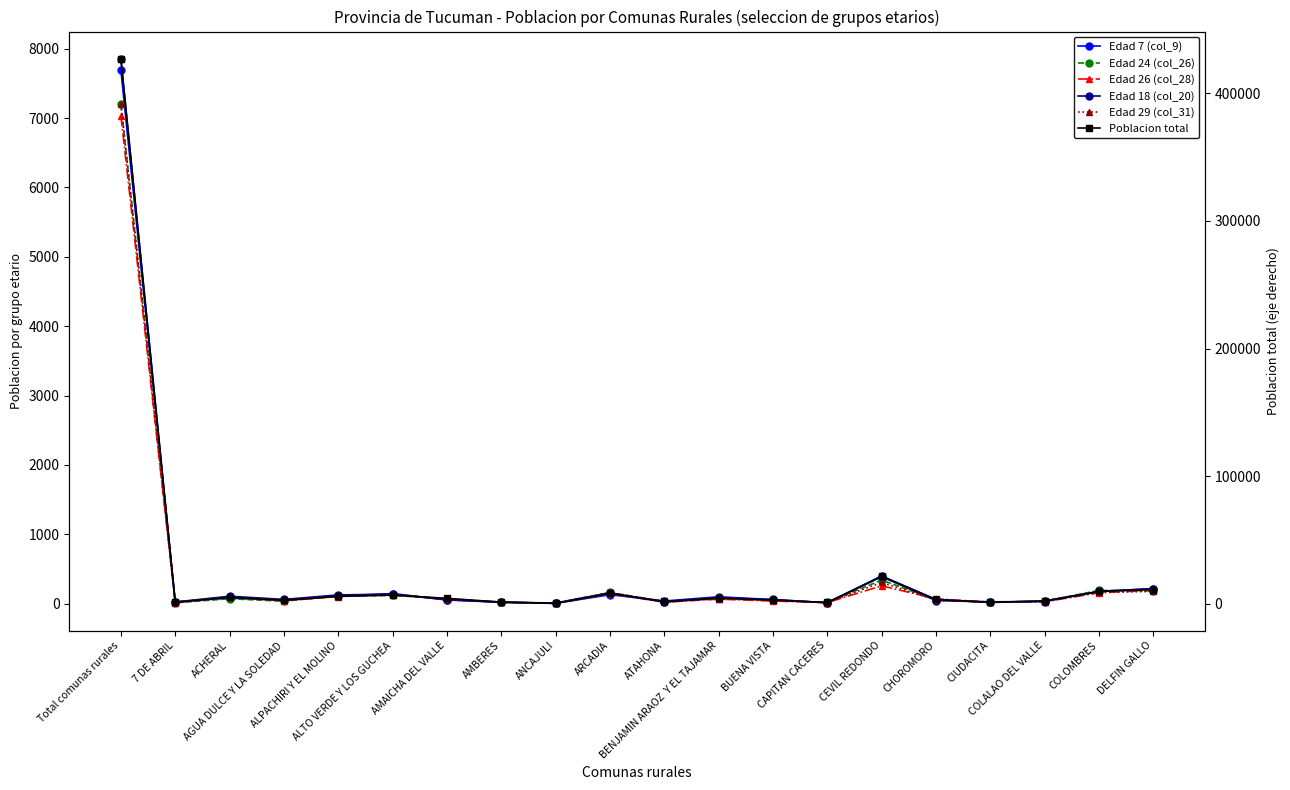

List the labels in order of Edad 26 (col_28) value, largest first.

Total comunas rurales, CEVIL REDONDO, DELFIN GALLO, COLOMBRES, ARCADIA, ALTO VERDE Y LOS GUCHEA, ALPACHIRI Y EL MOLINO, ACHERAL, CHOROMORO, AMAICHA DEL VALLE, BENJAMIN ARAOZ  Y EL TAJAMAR, AGUA DULCE Y LA SOLEDAD, BUENA VISTA, COLALAO DEL VALLE, CIUDACITA, ATAHONA, AMBERES, CAPITAN CACERES, 7 DE ABRIL, ANCAJULI